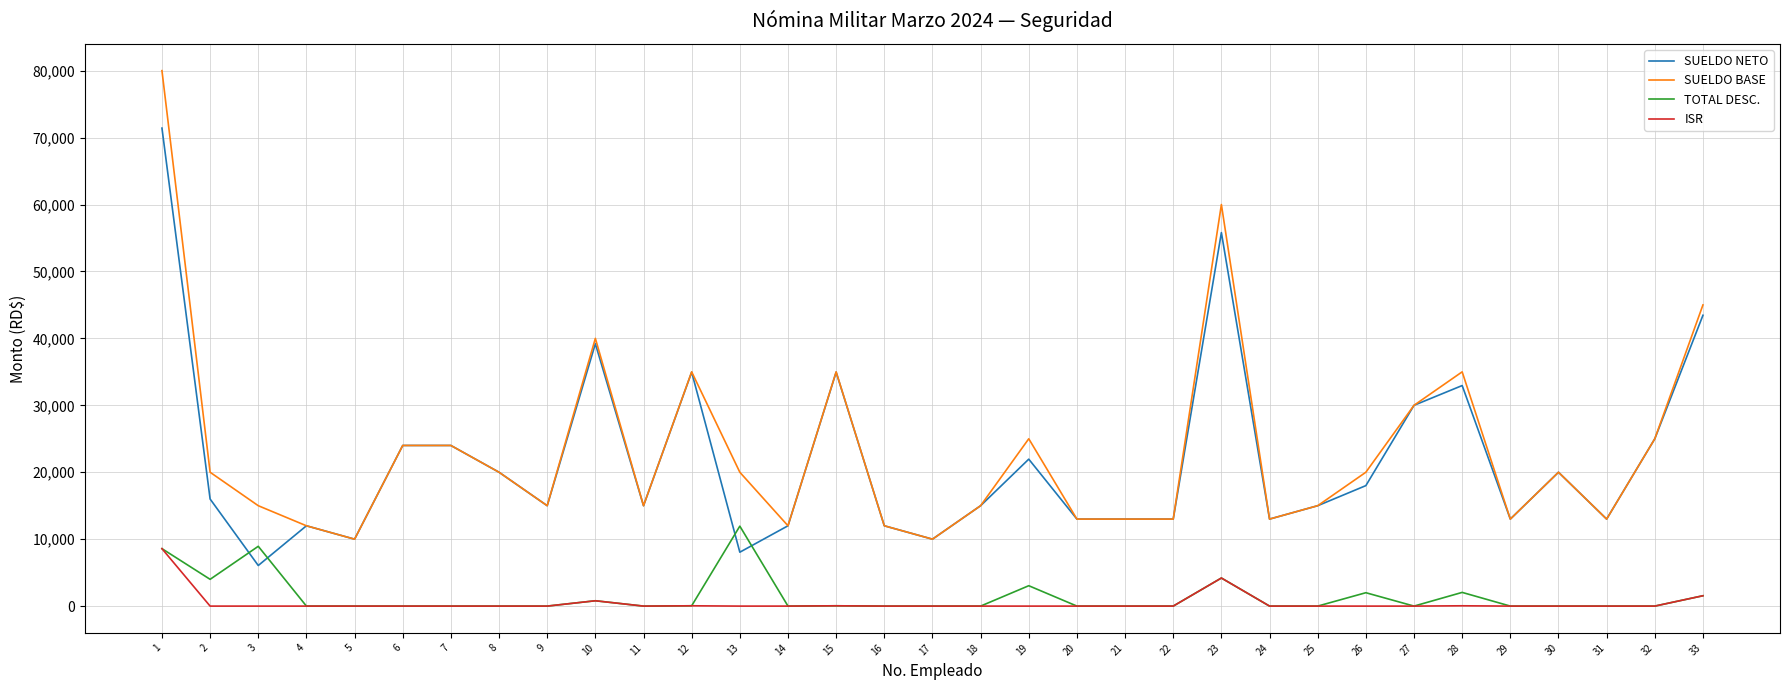

What is the difference between the second highest and second lowest values in the SUELDO BASE series?

50000.0